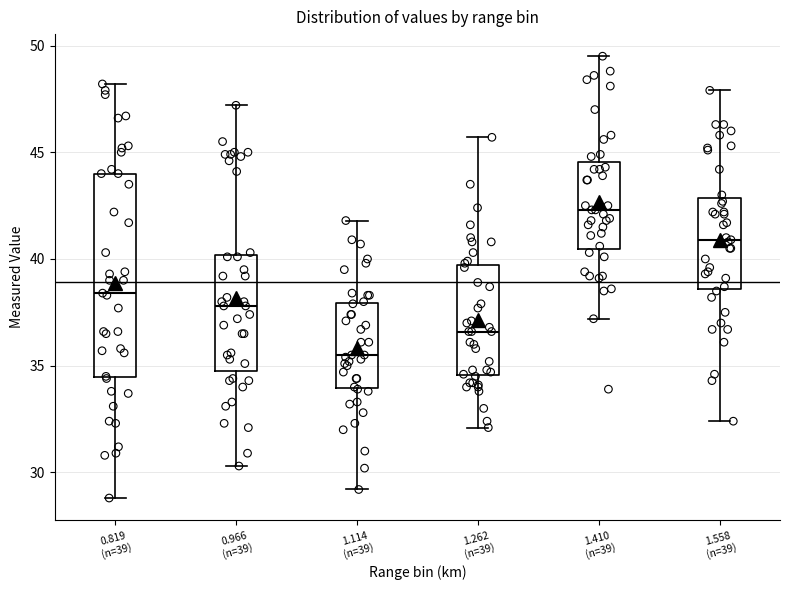

Which box has the highest median line?

1.410 (n=39)